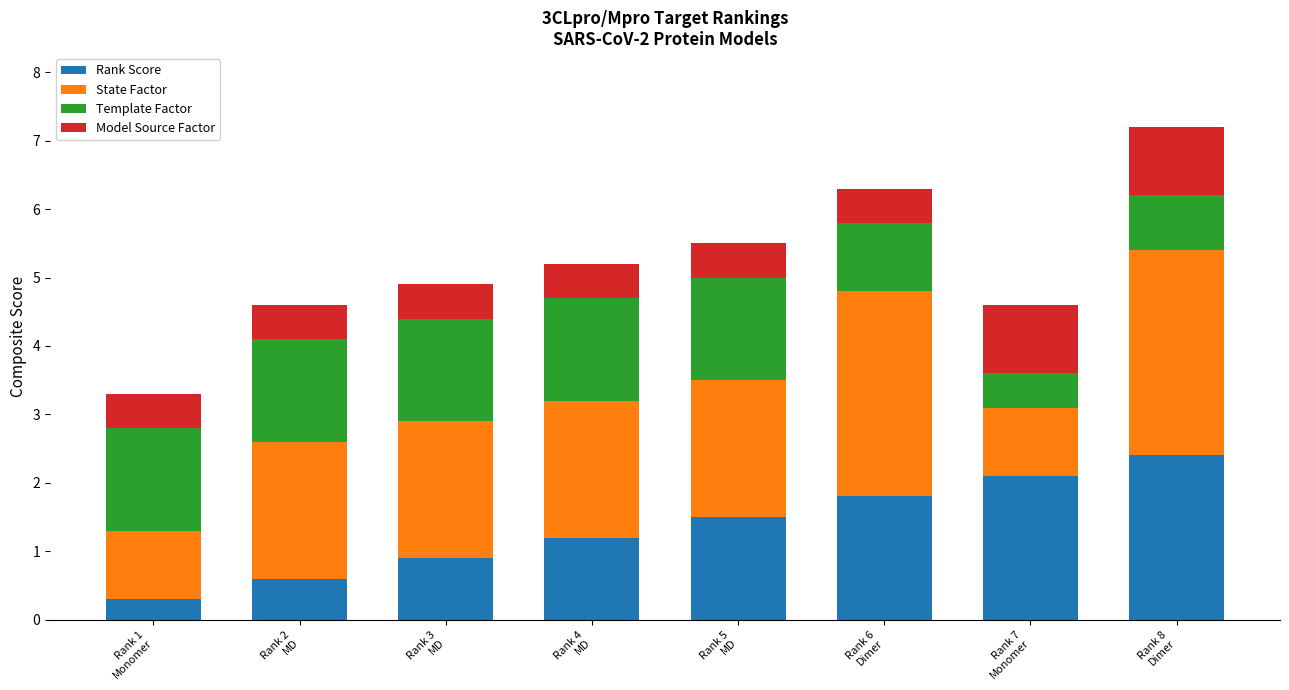

What is the minimum value for Rank Score?

0.3